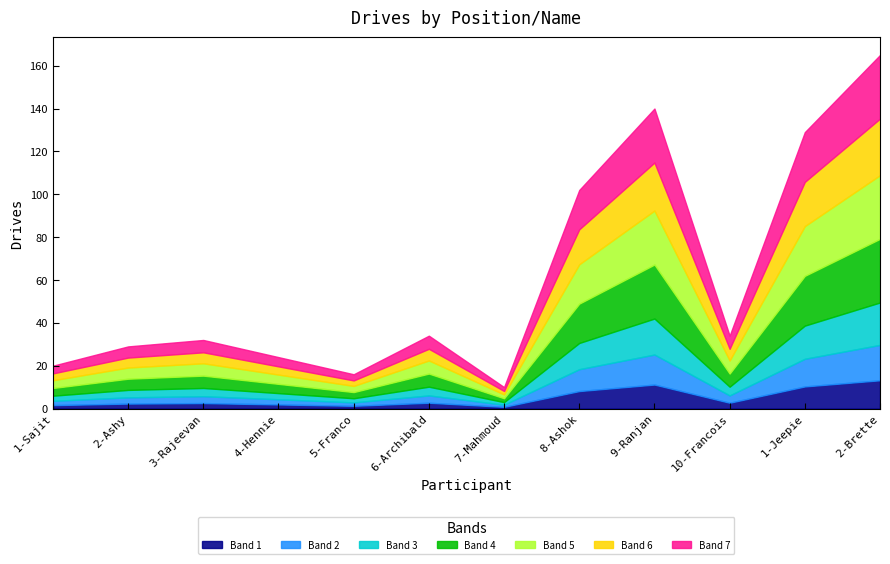

List the labels in order of value, smallest first.

7-Mahmoud, 5-Franco, 1-Sajit, 4-Hennie, 2-Ashy, 3-Rajeevan, 6-Archibald, 10-Francois, 8-Ashok, 1-Jeepie, 9-Ranjan, 2-Brette